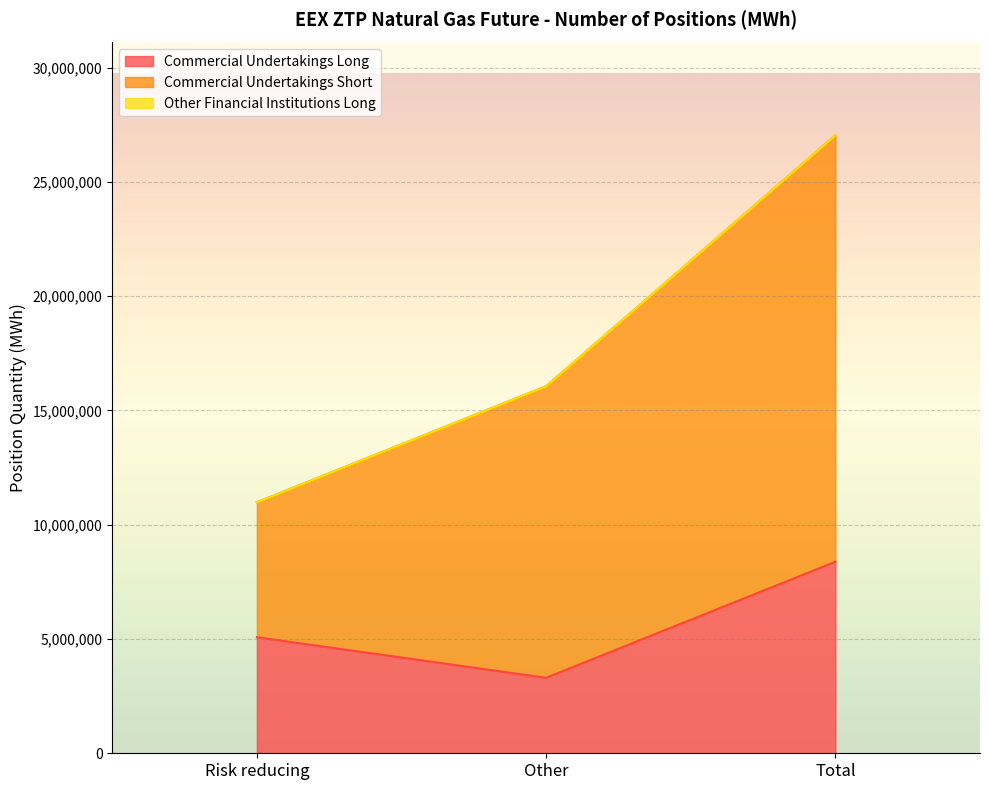

What are all the series names shown in the legend?

Commercial Undertakings Long, Commercial Undertakings Short, Other Financial Institutions Long